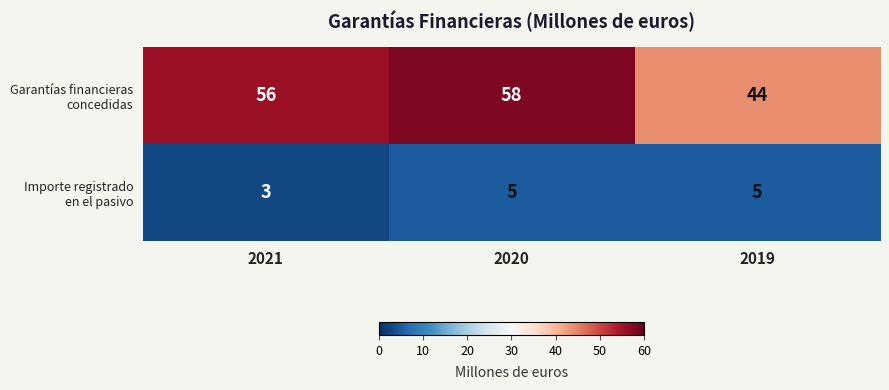

What is the spread (max minus min) of values at 2021?

53